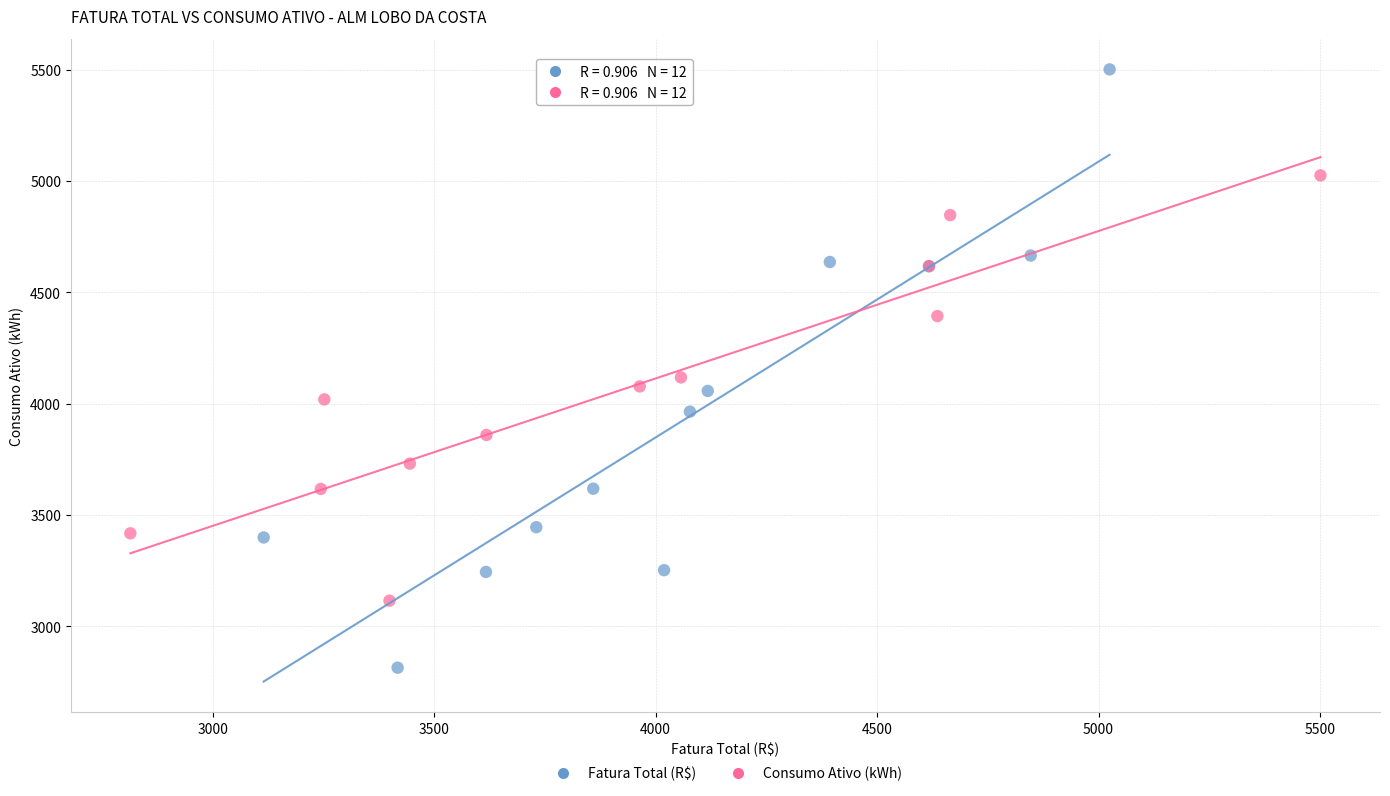

What are all the series names shown in the legend?

Fatura Total (R$), Consumo Ativo (kWh)